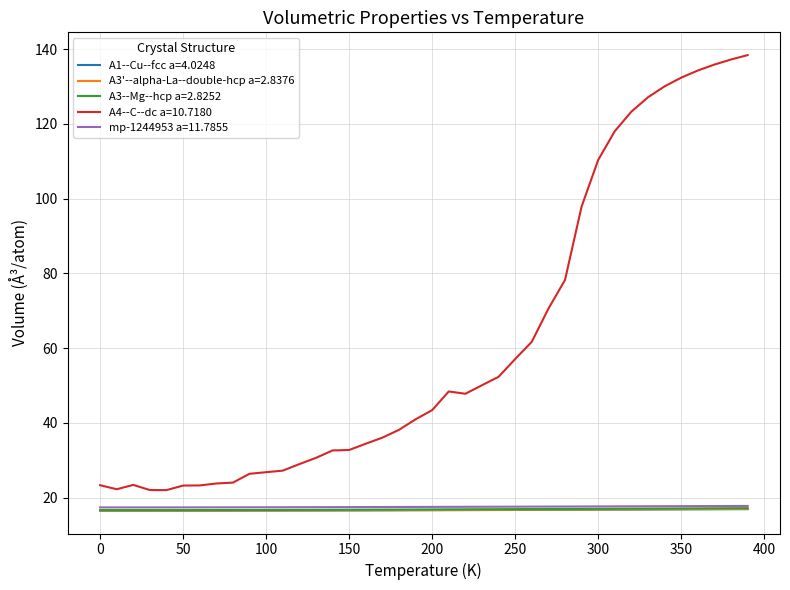

Count the mp-1244953 a=11.7855 values in the range 17 to 18.

40